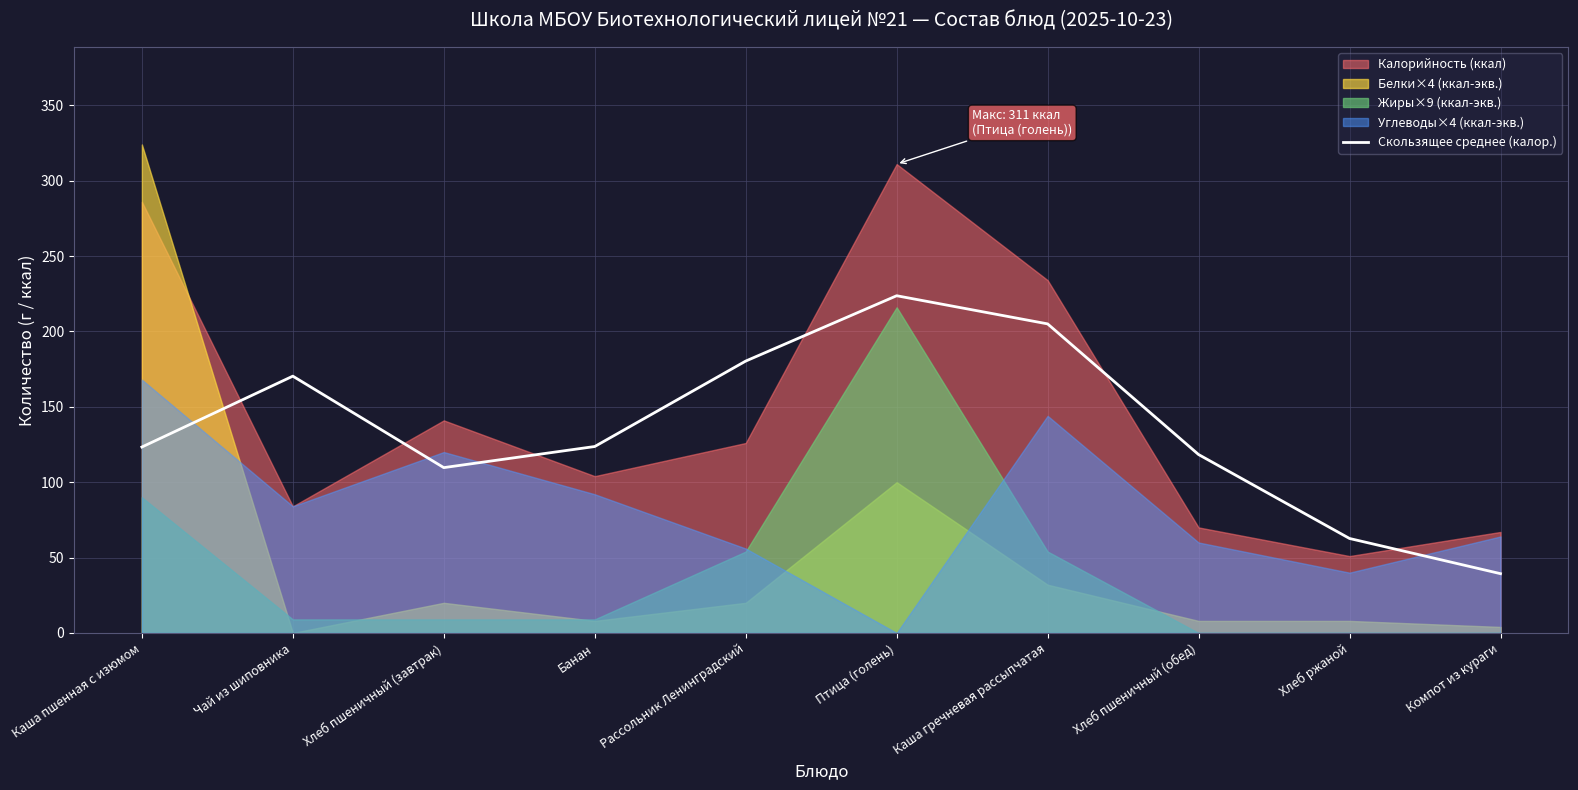

The Скользящее среднее (калор.) series shows 82.2 at Банан. True or false?

False